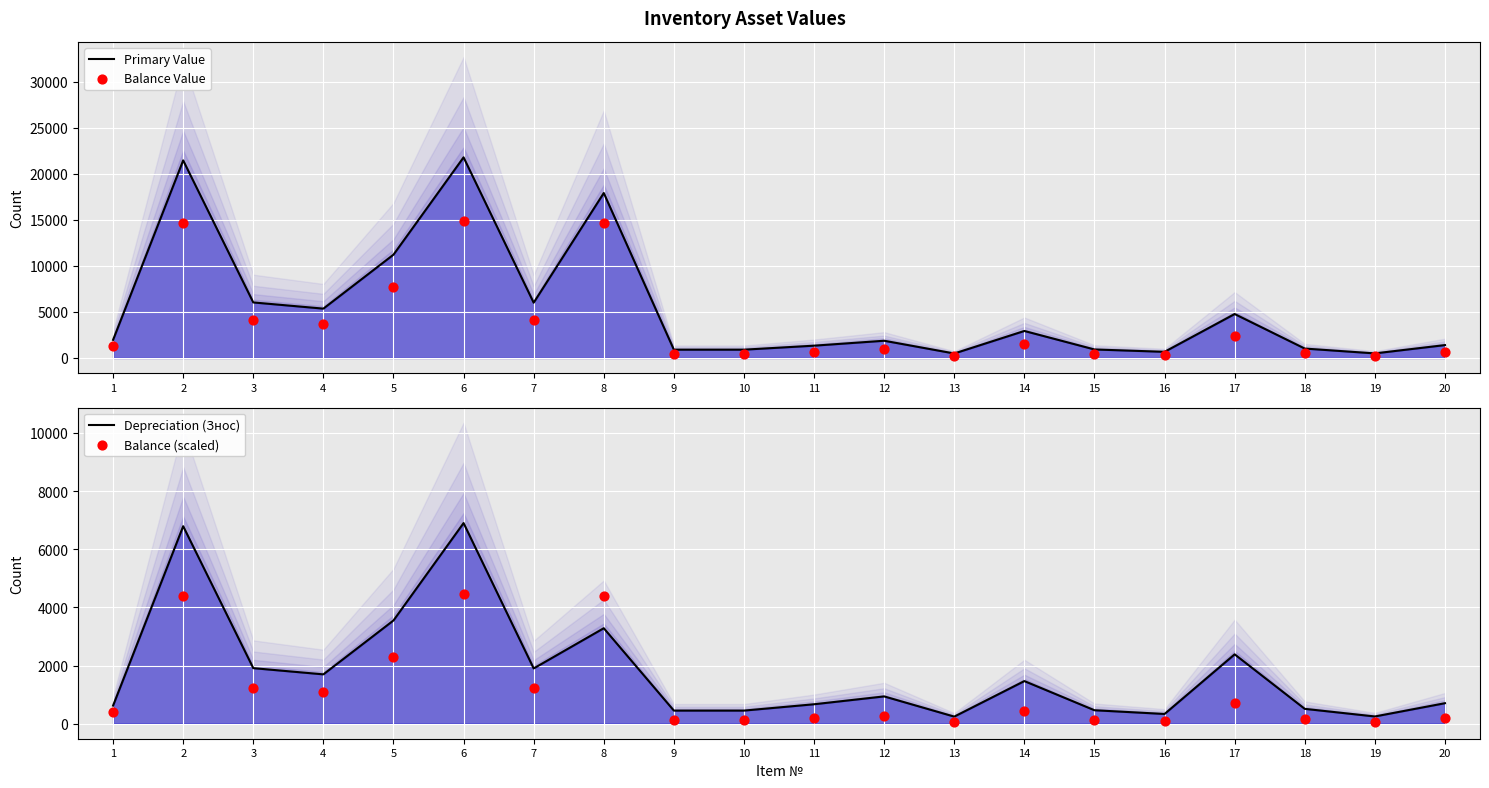

Which series reaches the minimum Y coordinate?

Balance (scaled)